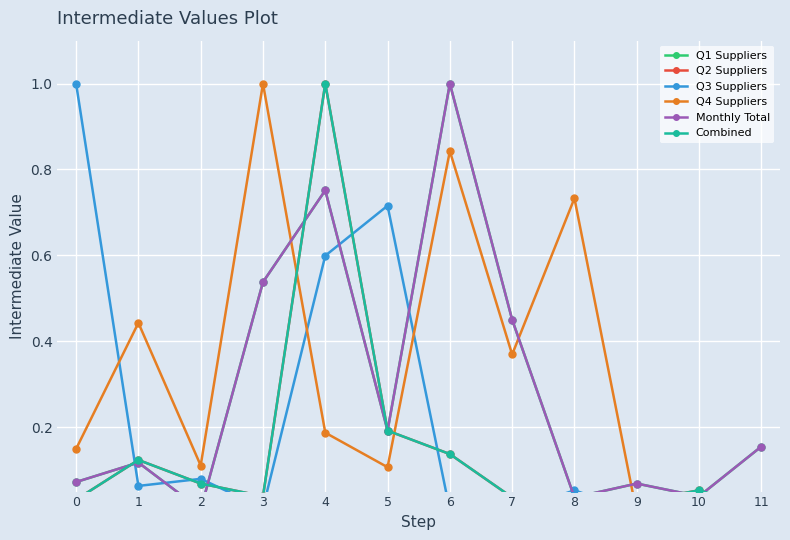

What is the average value of the Q3 Suppliers series?

0.2